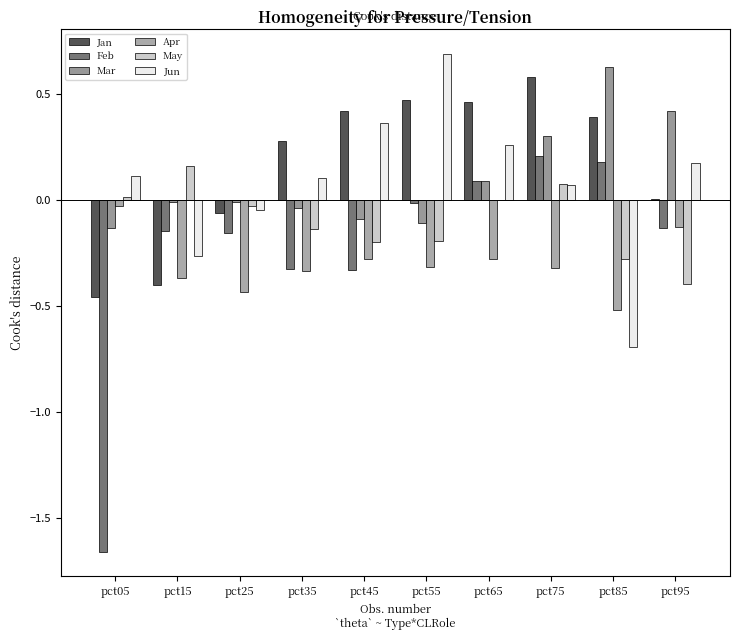

How many groups of bars are there?

10